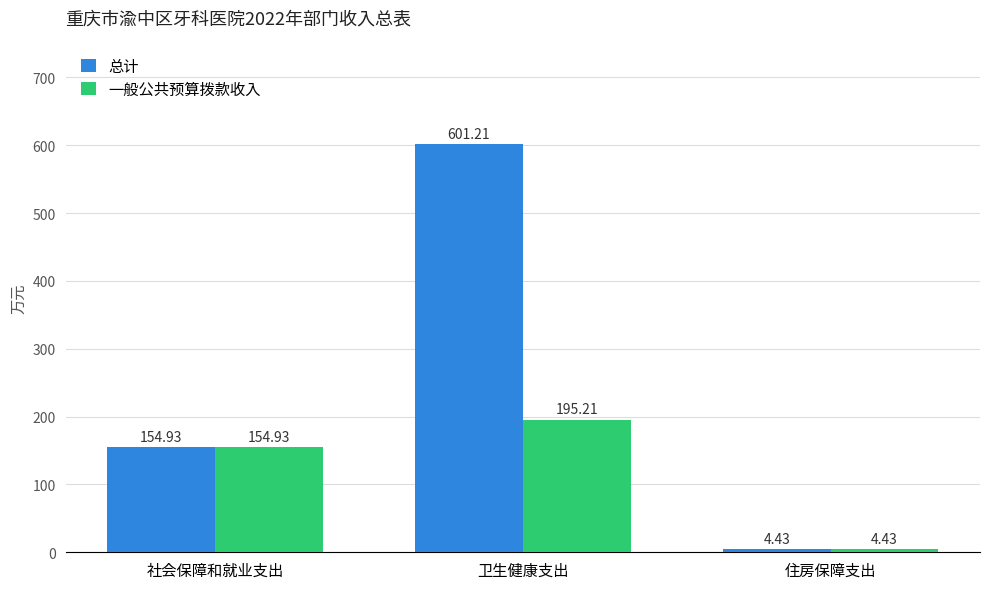

What value does the 总计 series have at 卫生健康支出?

601.2